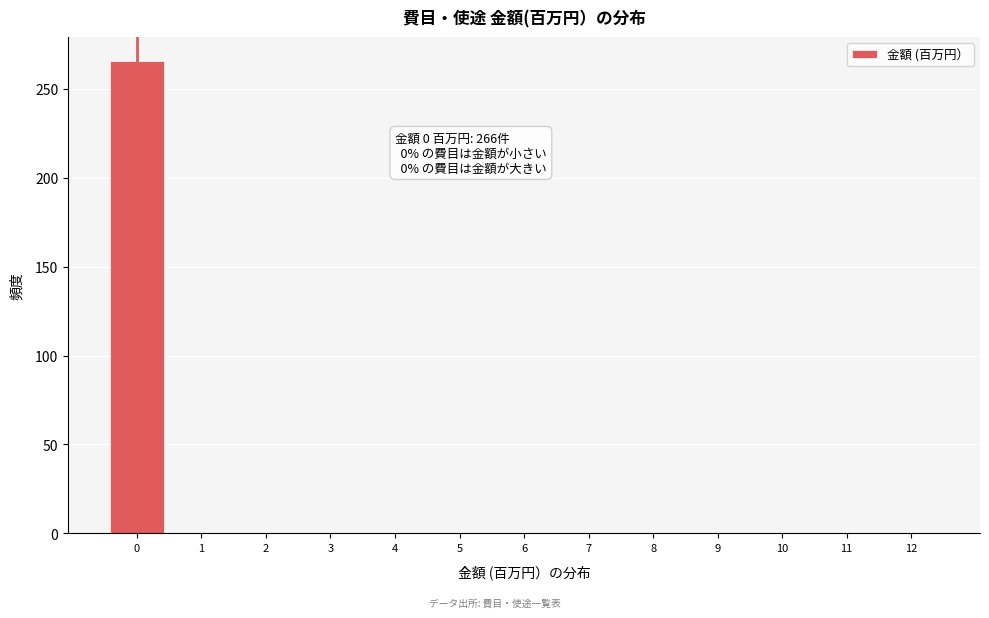

Which range on the x-axis has the tallest bar?

-0.5 to 0.5